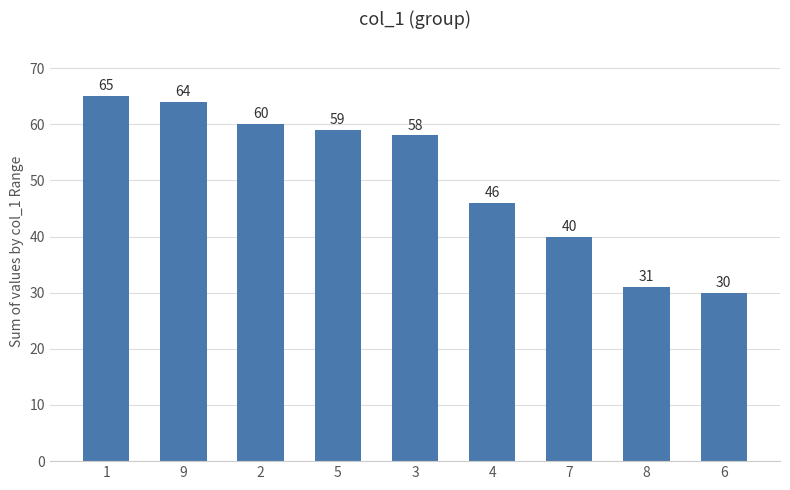

True or false: the data shows 30 at 6.

True